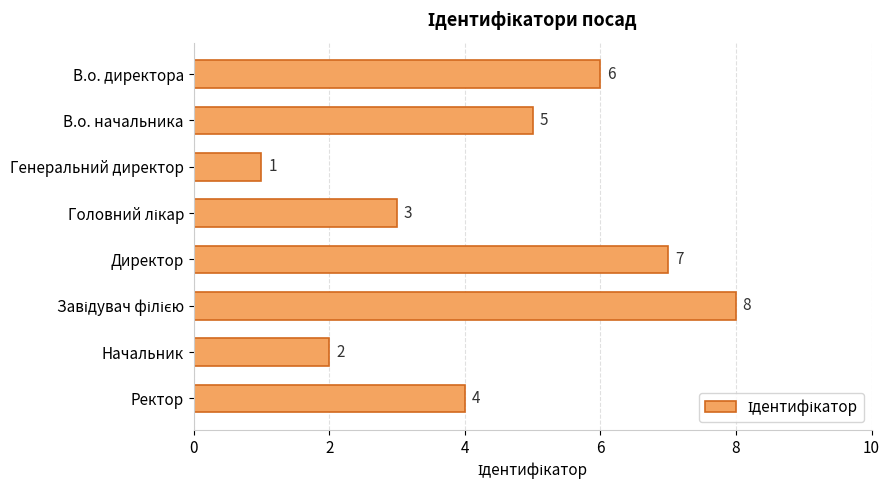

How many categories are shown in the chart?

8